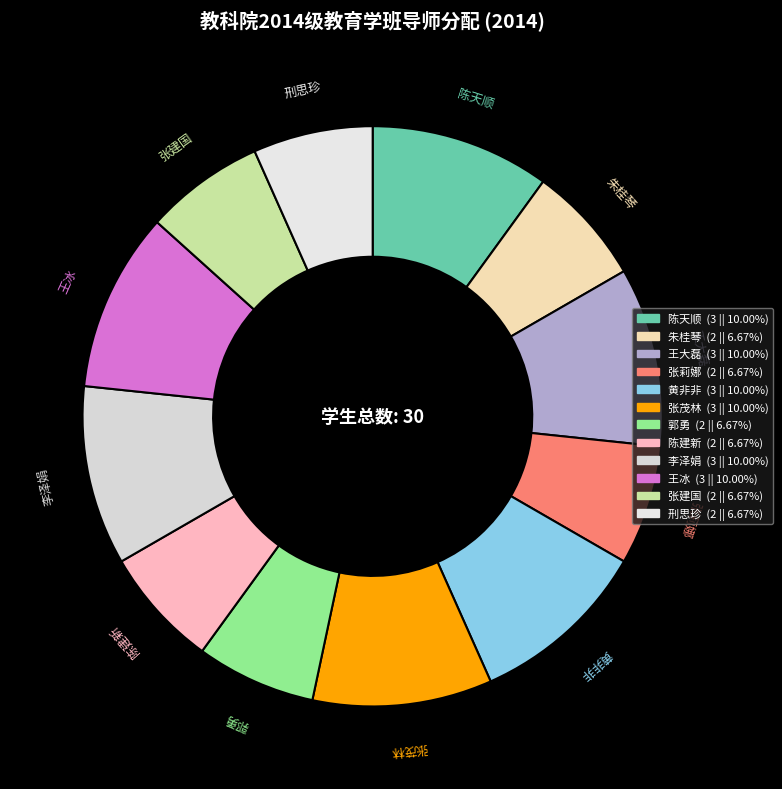

Do 刑思珍 and 郭勇 together represent more than half of the pie?

No